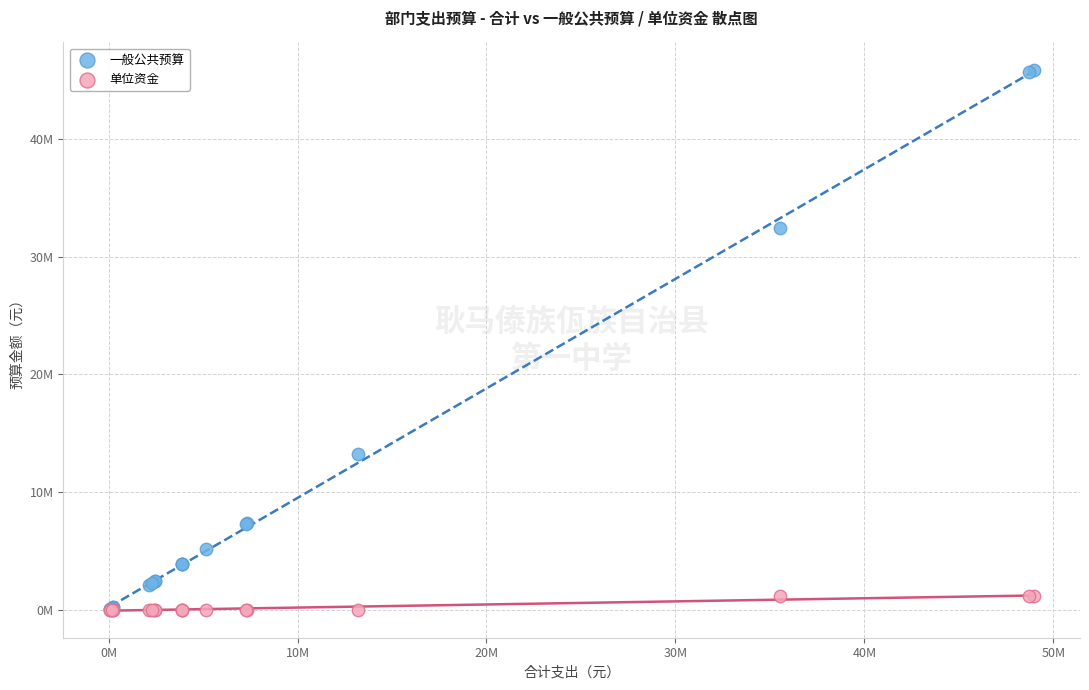

What are all the series names shown in the legend?

一般公共预算, 单位资金